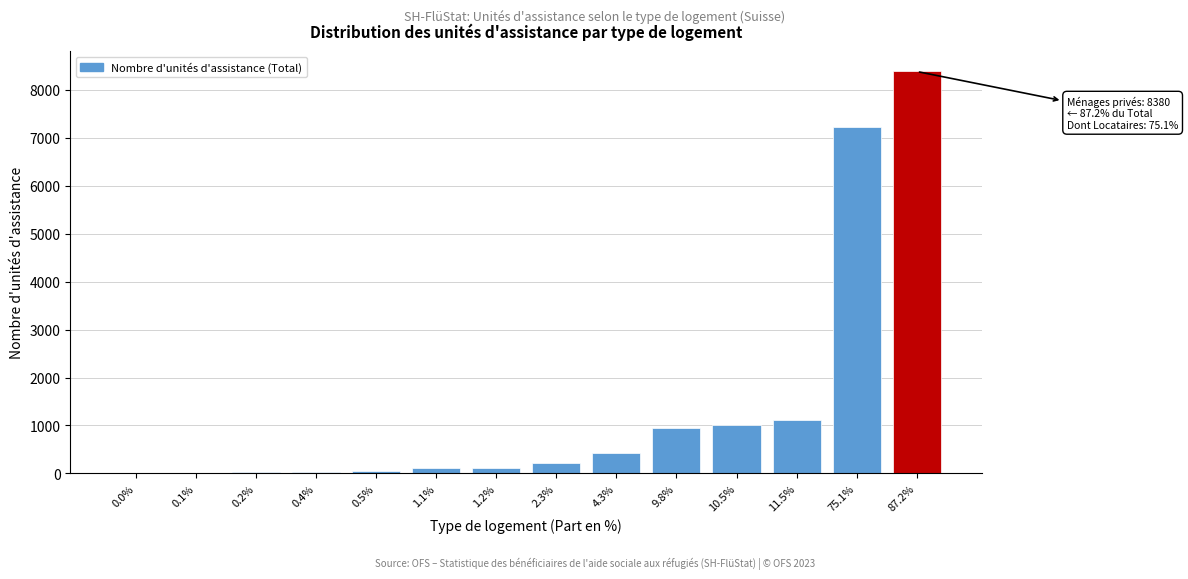

What is the change in value from 4.3% to 75.1%?

+6787